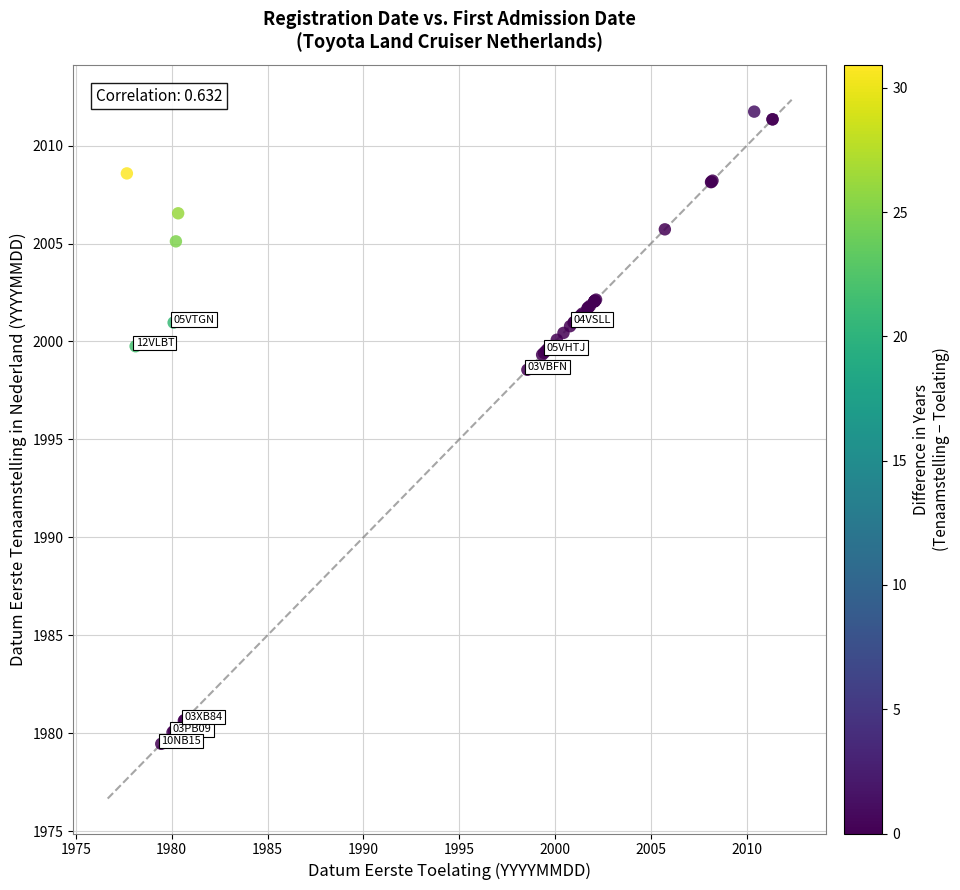

What Y value in the scatter plot is closest to 1995?

1998.6